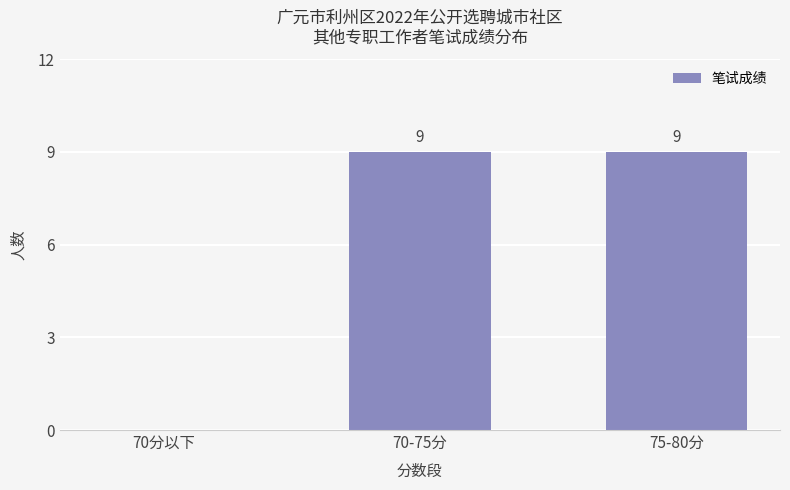

Reading left to right, transcribe all the data shown in this chart.

70分以下=0	70-75分=9	75-80分=9